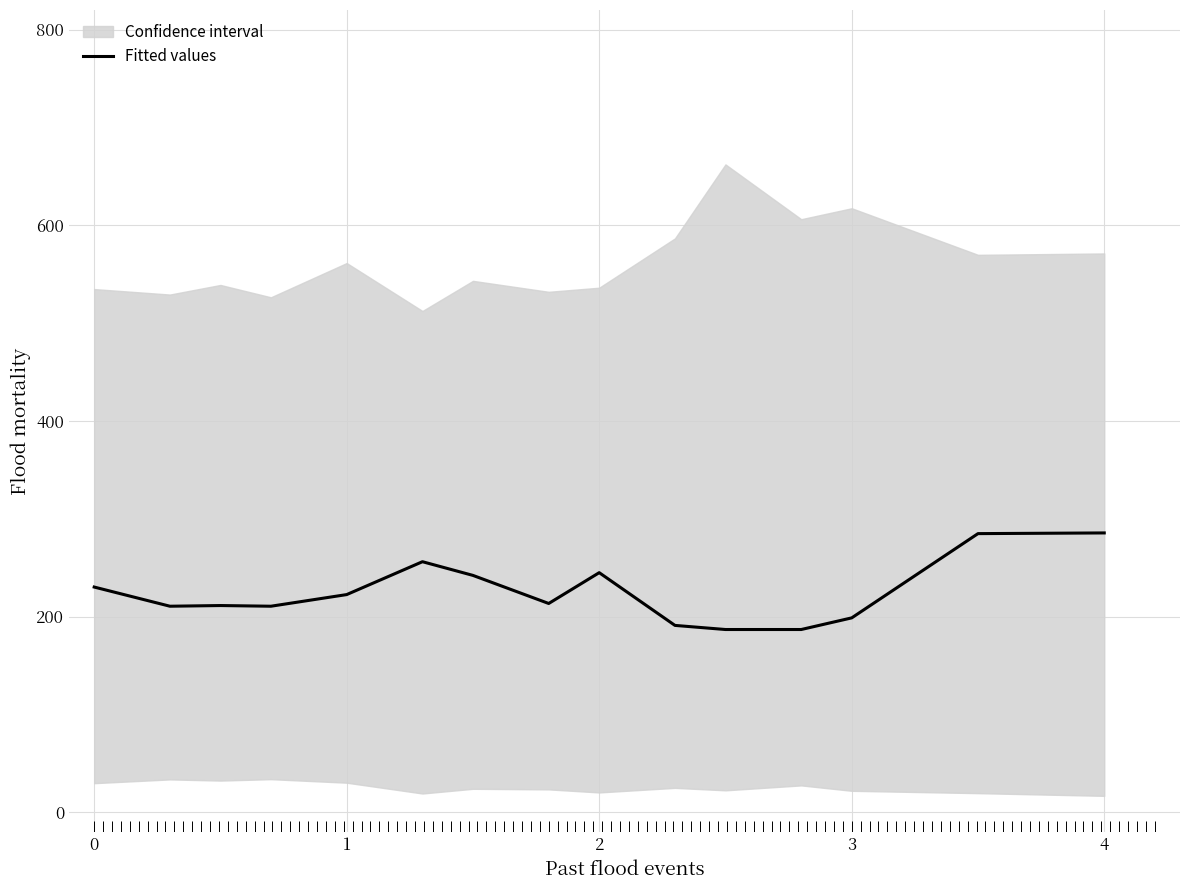

How many values exceed 213?

8